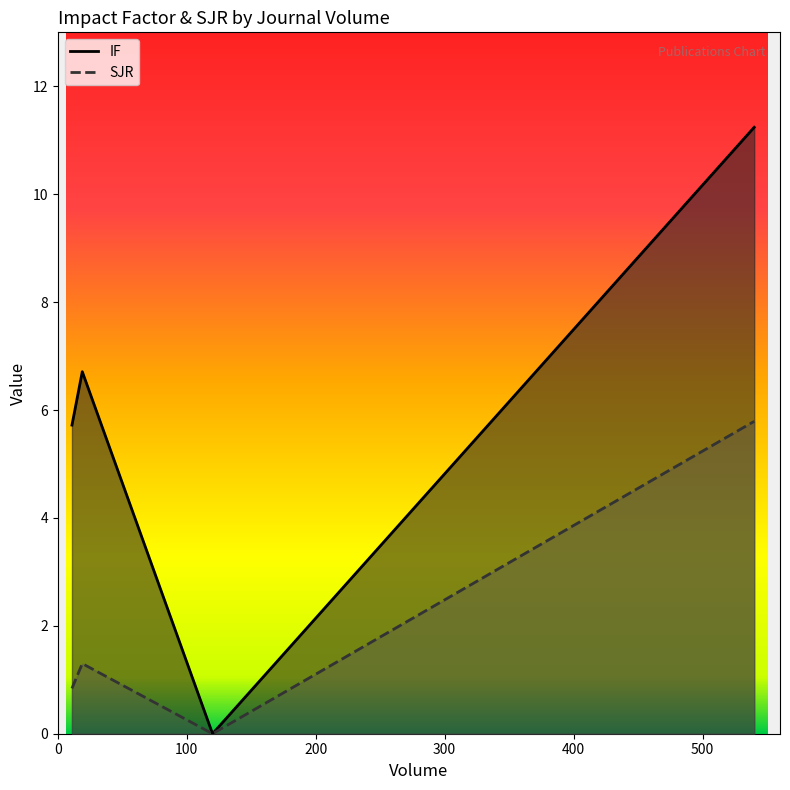

How many values in IF are above zero?

3